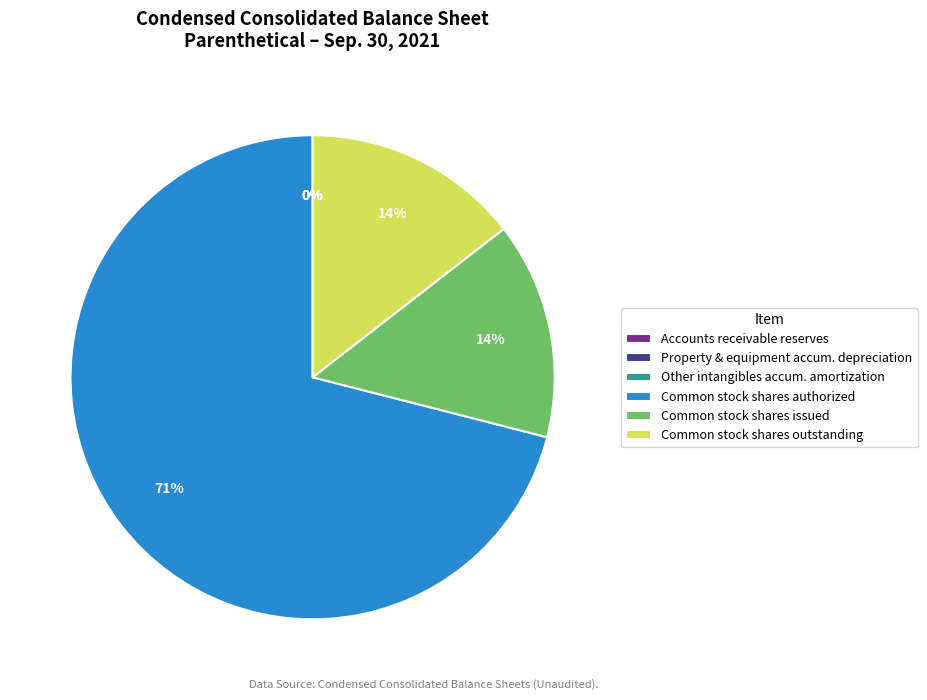

Which category has the biggest portion of the pie?

Common stock shares authorized